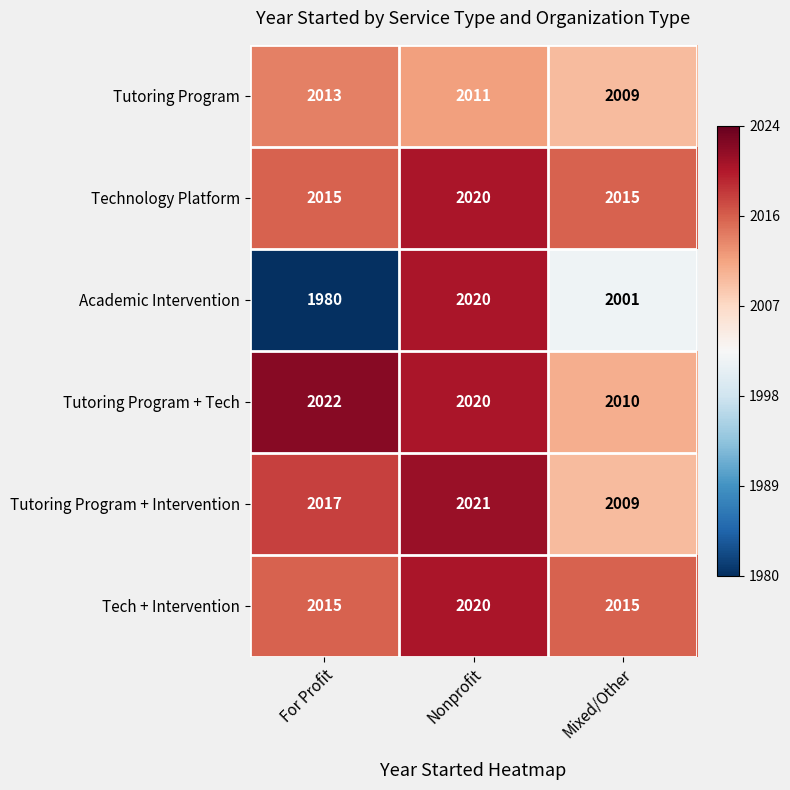

The Tutoring Program + Intervention series shows 2021 at Nonprofit. True or false?

True